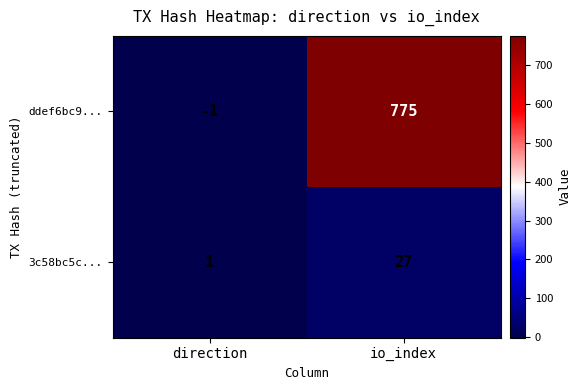

At which label is ddef6bc9... closest to 387?

direction